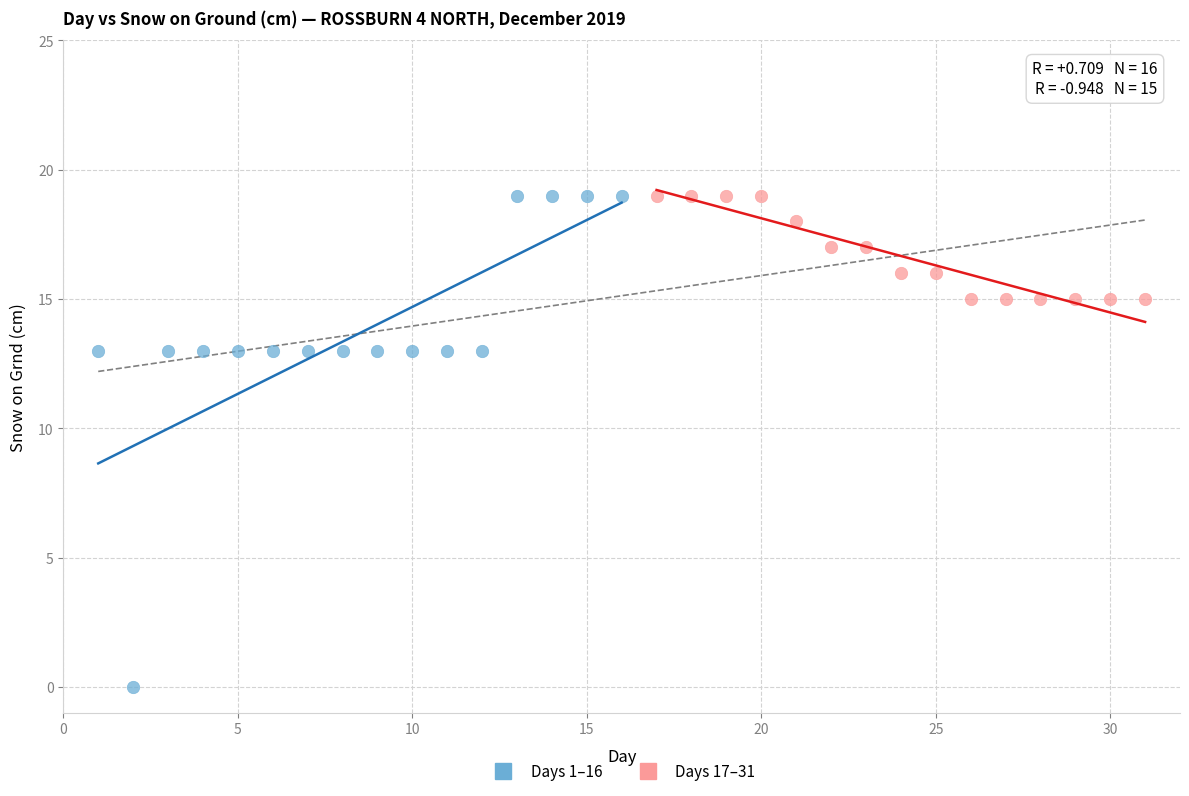

Which series has the largest Y range (max minus min)?

Days 1–16